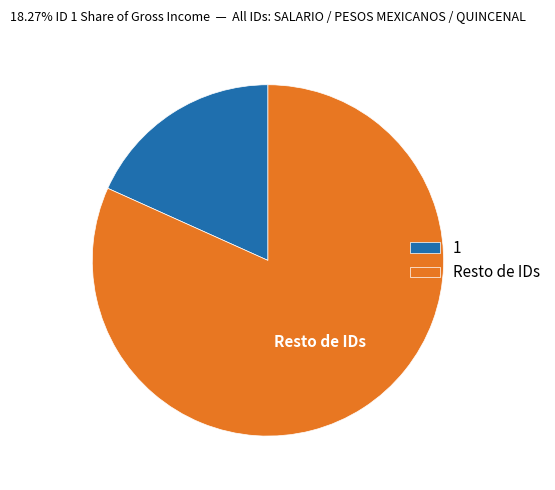

The Resto de IDs slice represents 95% of the pie. True or false?

False